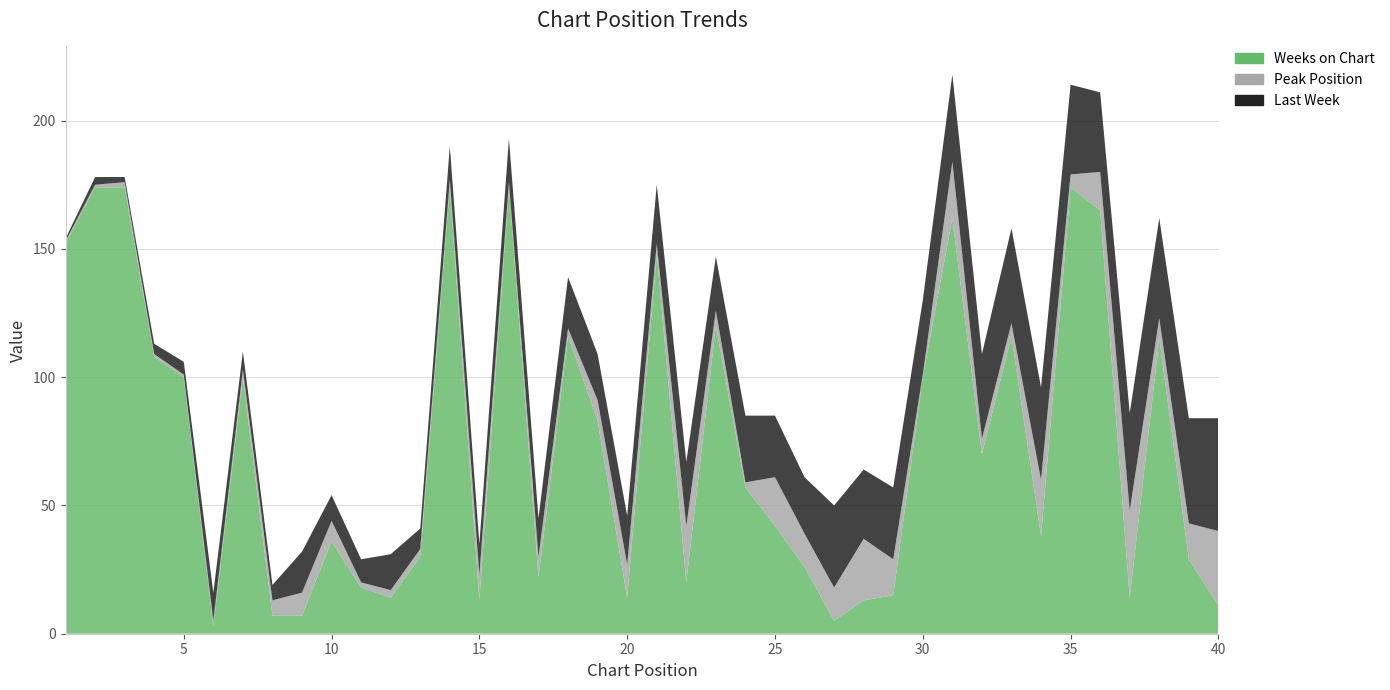

Reading left to right, extract all data points from this chart.

Last Week: 1=1	2=3	3=2	4=4	5=5	6=11	7=7	8=6	9=16	10=10	11=9	12=14	13=8	14=13	15=12	16=17	17=15	18=20	19=18	20=19	21=23	22=25	23=21	24=26	25=24	26=22	27=32	28=27	29=28	30=29	31=34	32=33	33=37	34=36	35=35	36=31	37=38	38=39	39=41	40=44
Peak Position: 1=1	2=1	3=2	4=1	5=1	6=2	7=3	8=6	9=9	10=8	11=2	12=3	13=3	14=3	15=10	16=2	17=8	18=3	19=8	20=13	21=4	22=22	23=6	24=2	25=19	26=13	27=13	28=24	29=14	30=1	31=22	32=6	33=5	34=22	35=5	36=15	37=34	38=8	39=14	40=29
Weeks on Chart: 1=152	2=174	3=174	4=108	5=100	6=3	7=100	8=7	9=7	10=36	11=18	12=14	13=30	14=174	15=13	16=174	17=22	18=116	19=83	20=14	21=148	22=20	23=120	24=57	25=42	26=26	27=5	28=13	29=15	30=100	31=162	32=70	33=116	34=38	35=174	36=165	37=14	38=115	39=29	40=11